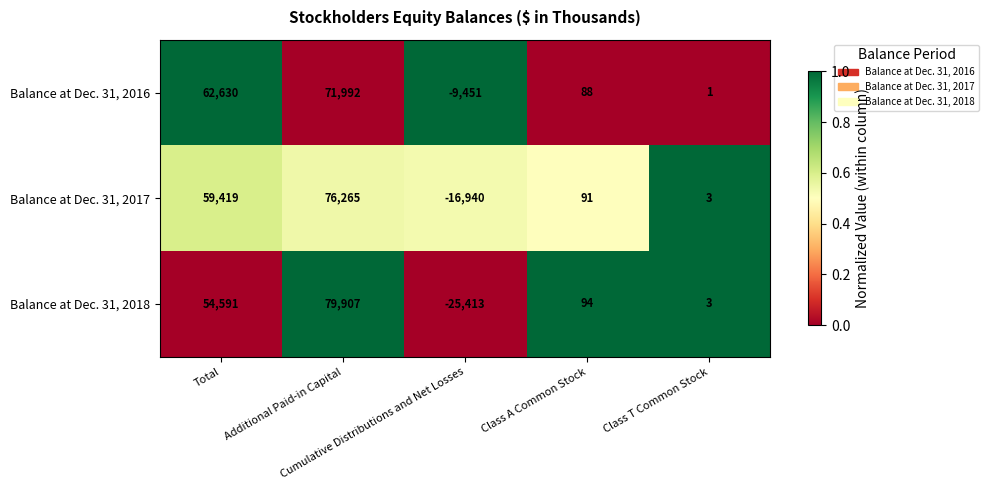

What is the difference between the second highest and minimum values in the Balance at Dec. 31, 2017 series?

76359